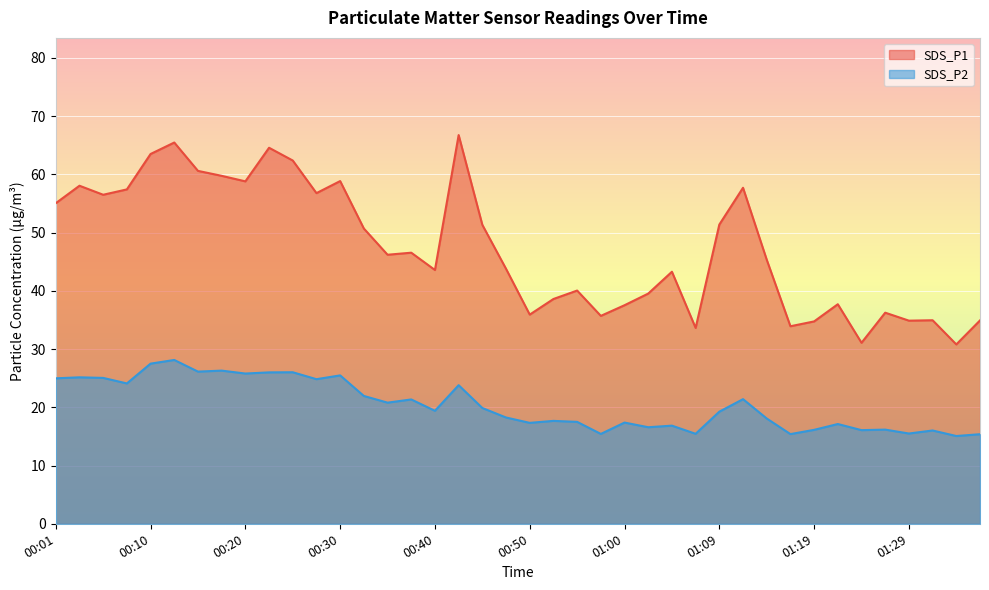

True or false: SDS_P2 and SDS_P1 intersect in this chart.

False